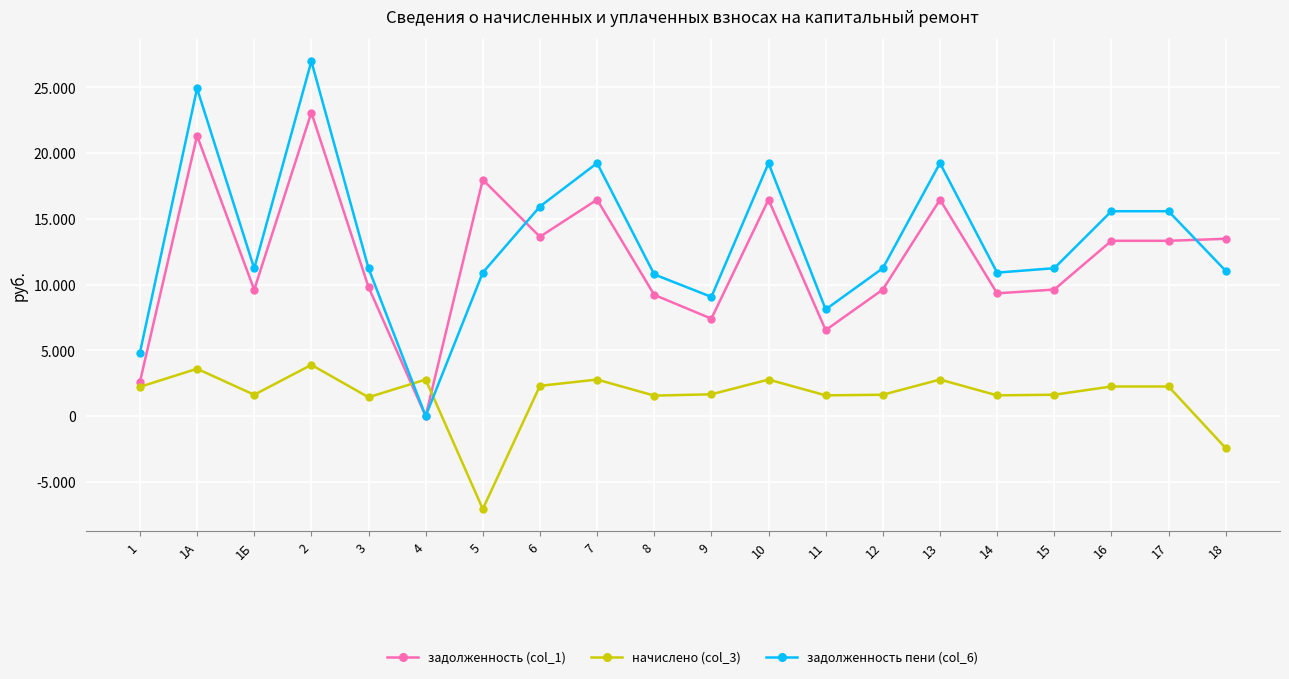

Between 12 and 15, which series saw the biggest shift?

задолженность (col_1)